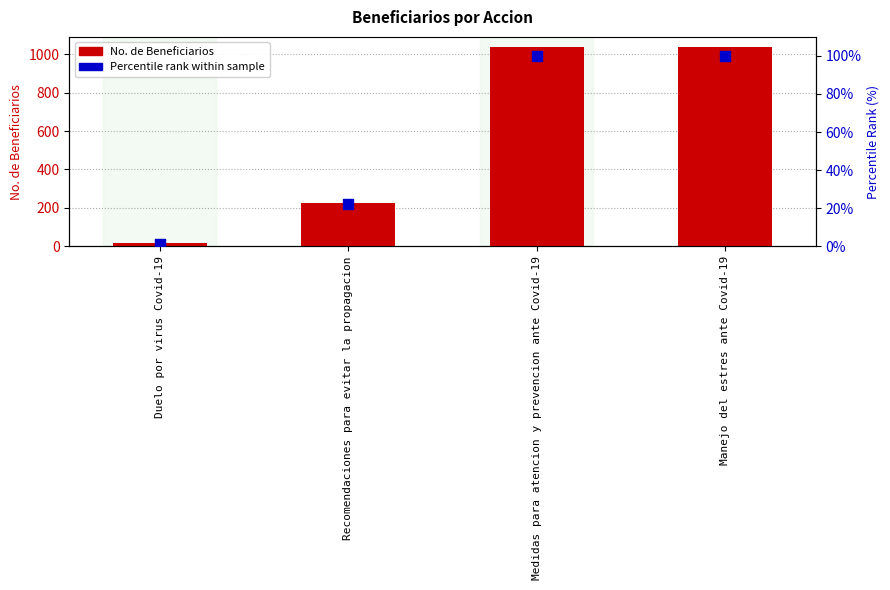

At how many categories does at least one series exceed 831?

2